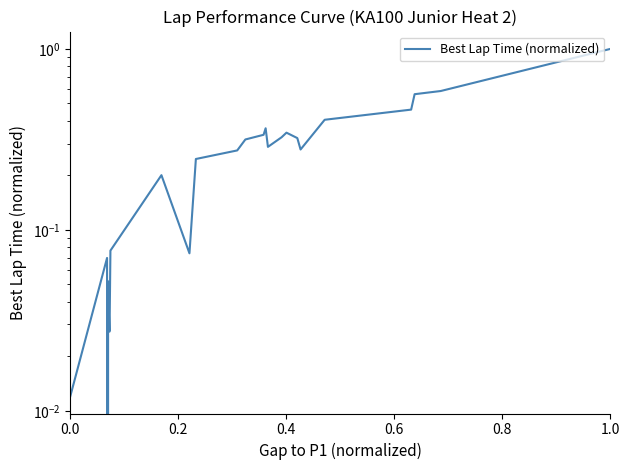

What is the greatest value displayed?

1.0